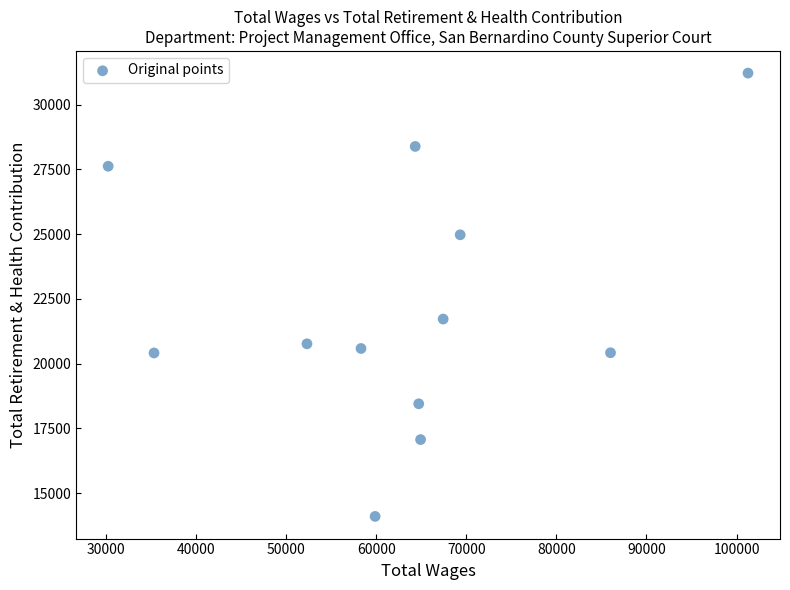

What is the range of X values (max minus min)?

71077